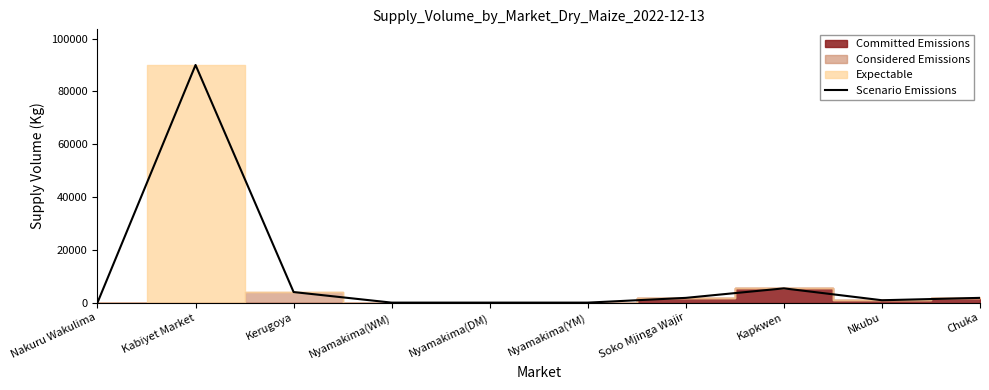

At which category does the data reach its first local peak?

Kabiyet Market